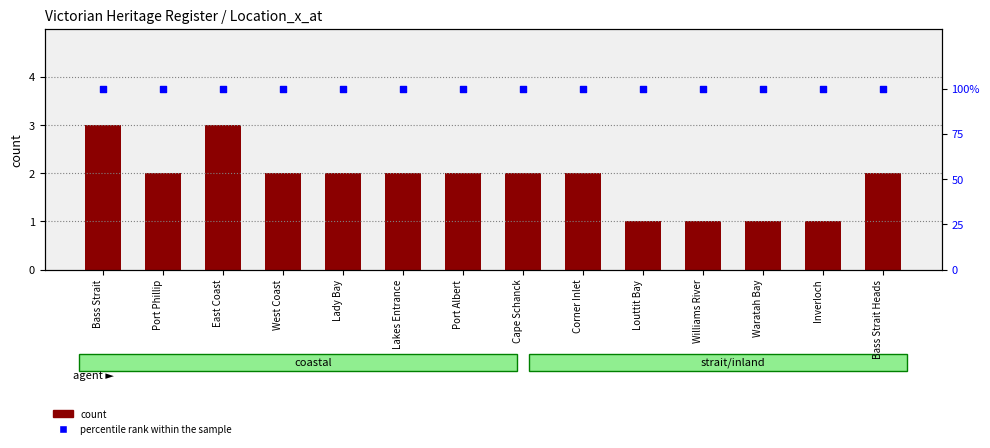

Which series contains the lowest Y value?

count